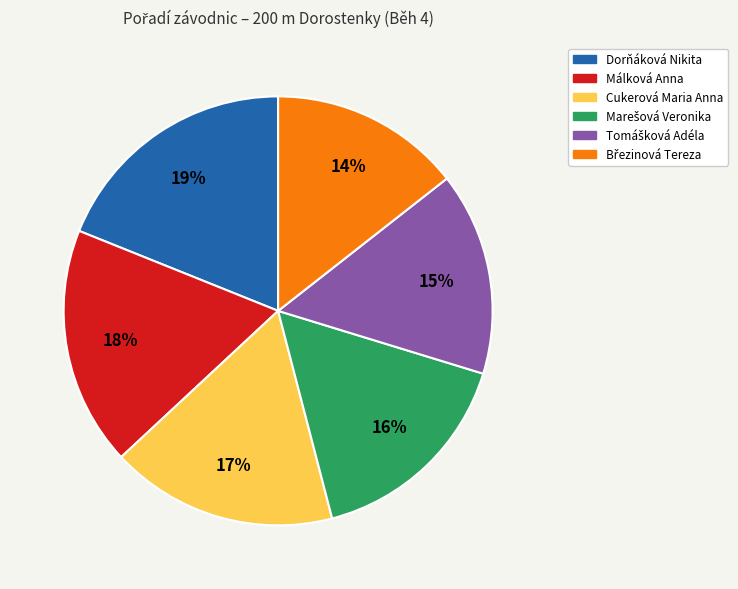

How many segments does this pie chart have?

6